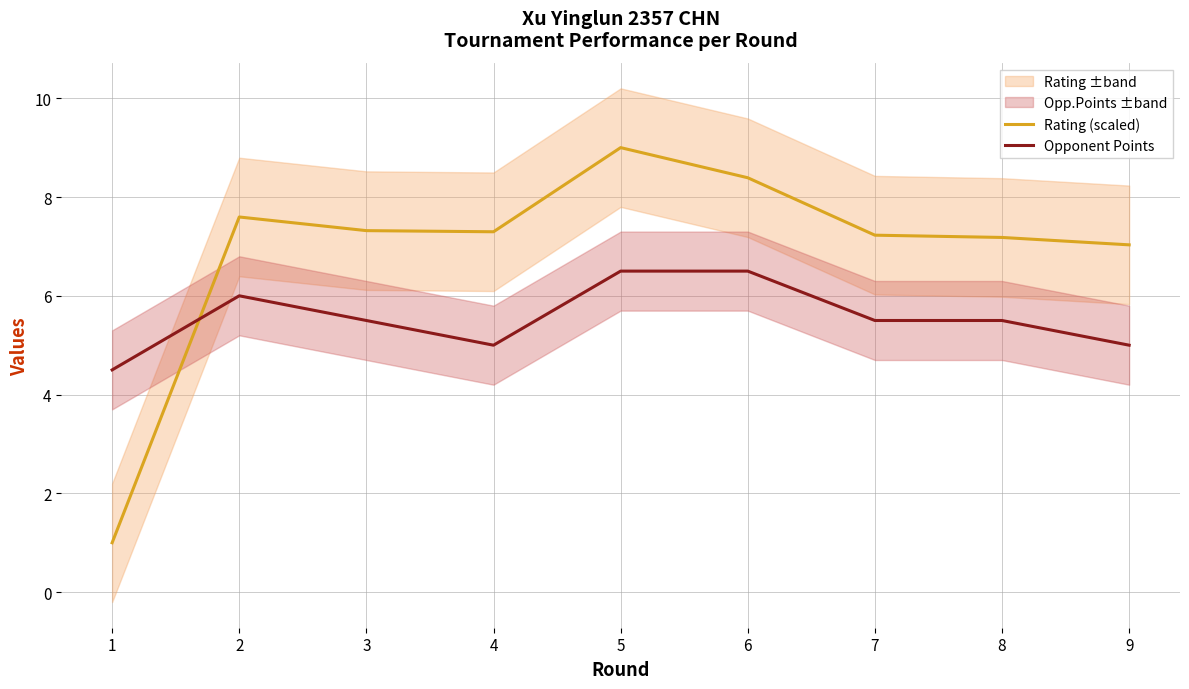

What is the approximate value of Opponent Points at 9?

5.0